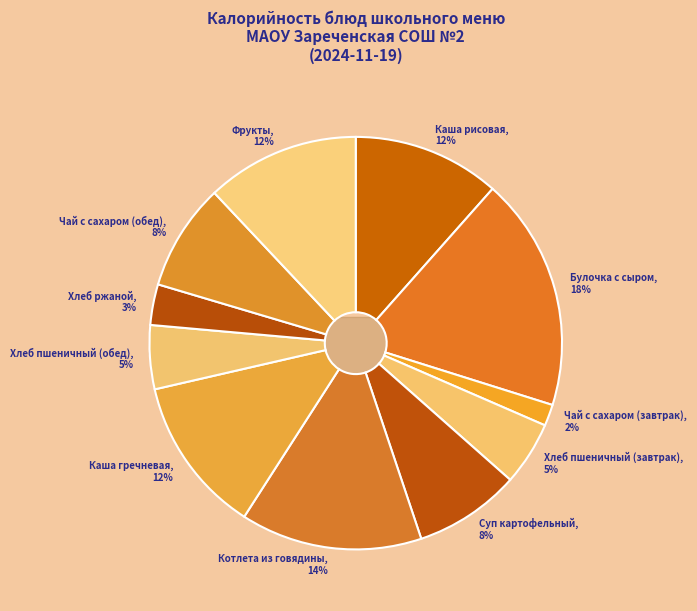

To the nearest percent, what percentage of the pie is Котлета из говядины?

14%